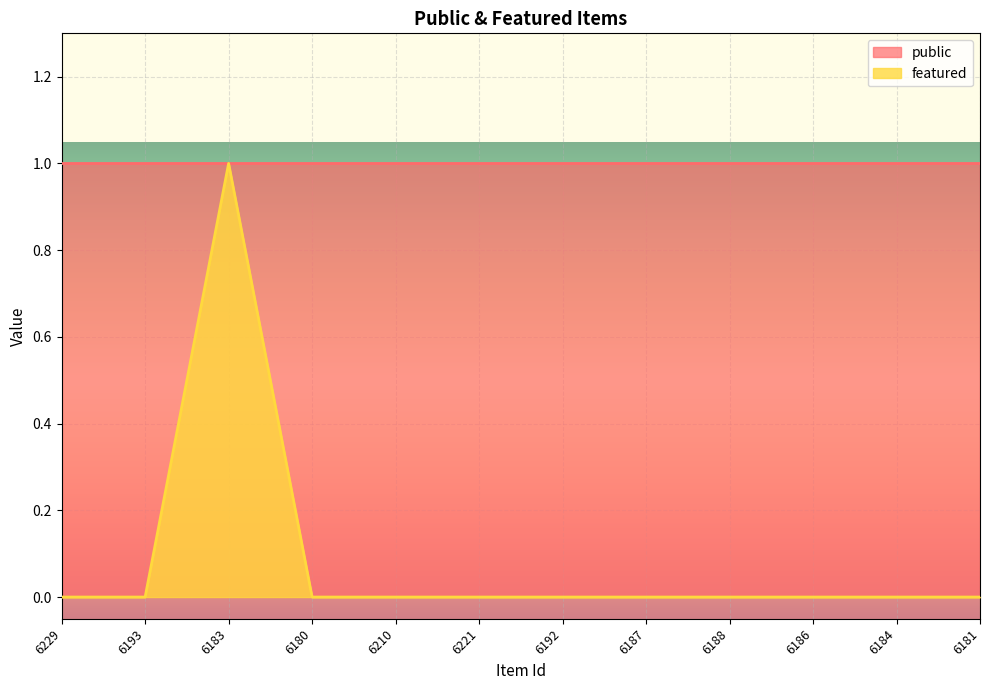

Count the number of categories in the chart.

12